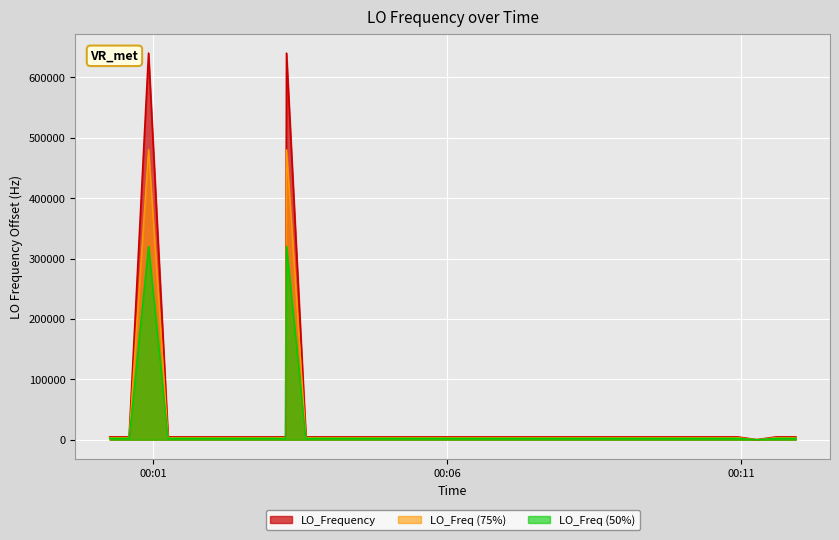

Rank the series by their maximum value, from lowest to highest.

LO_Freq (50%), LO_Freq (75%), LO_Frequency